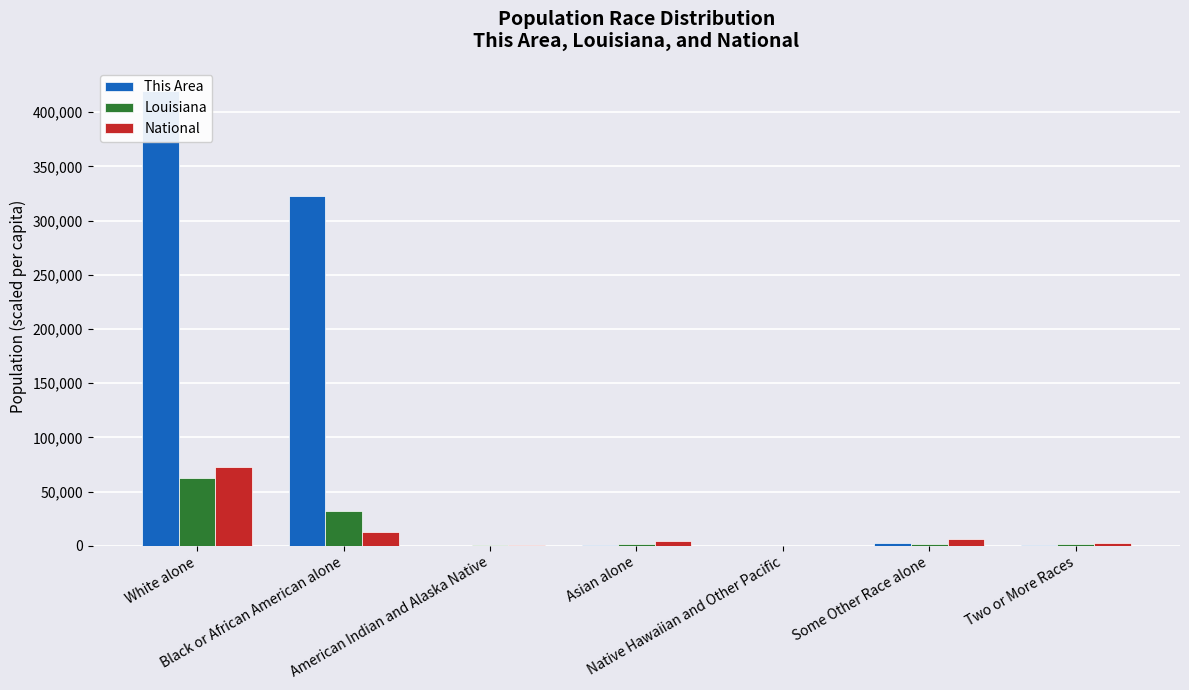

Reading left to right, transcribe all the data shown in this chart.

This Area: White alone=420000.0	Black or African American alone=323000.0	American Indian and Alaska Native=0.0	Asian alone=1000.0	Native Hawaiian and Other Pacific=0.0	Some Other Race alone=3000.0	Two or More Races=1000.0
Louisiana: White alone=62567.7	Black or African American alone=32040.5	American Indian and Alaska Native=674.6	Asian alone=1547.1	Native Hawaiian and Other Pacific=43.3	Some Other Race alone=1527.2	Two or More Races=1607.8
National: White alone=72407.1	Black or African American alone=12608.9	American Indian and Alaska Native=949.7	Asian alone=4752.9	Native Hawaiian and Other Pacific=174.9	Some Other Race alone=6188.7	Two or More Races=2918.0